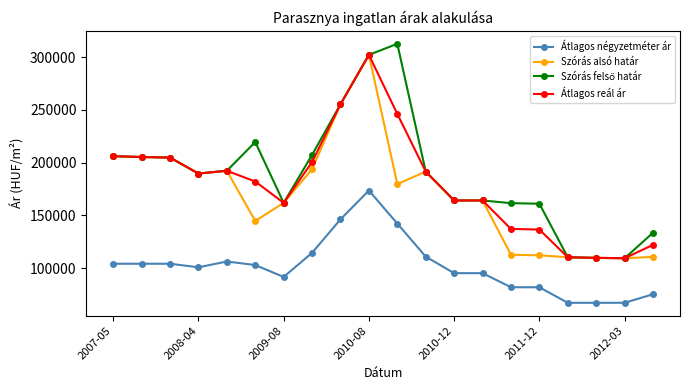

True or false: Átlagos reál ár and Átlagos négyzetméter ár cross at least once.

False